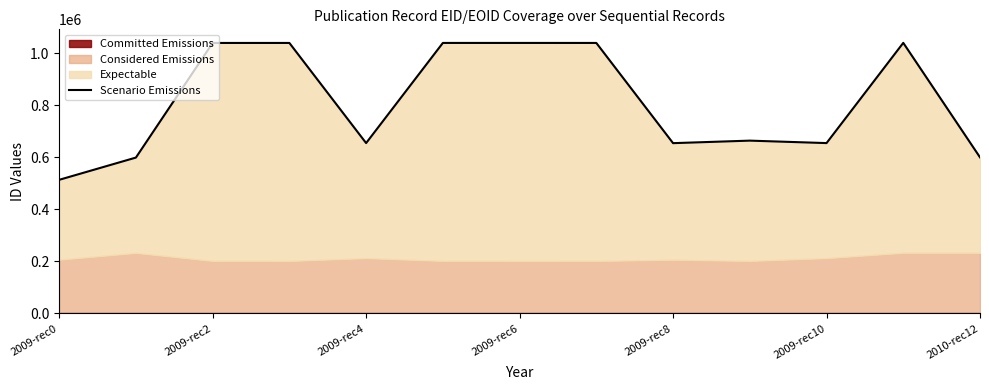

How many data points does each series have?

13